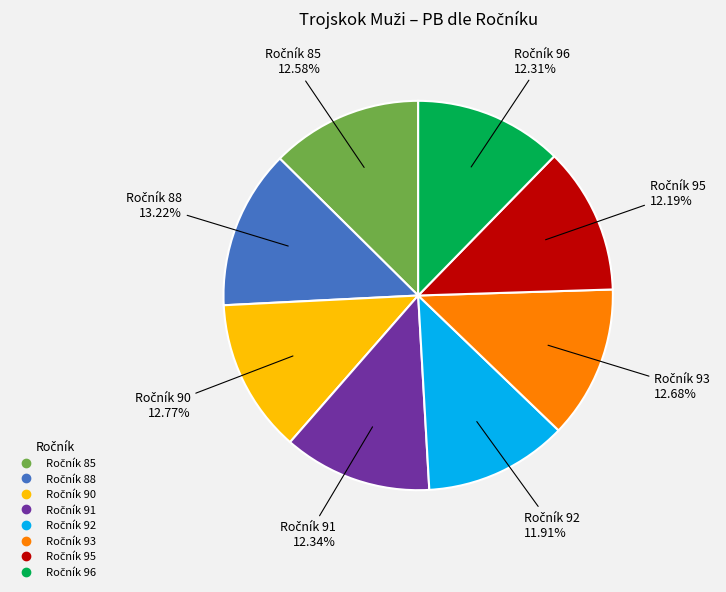

Is there a majority slice in this chart?

No